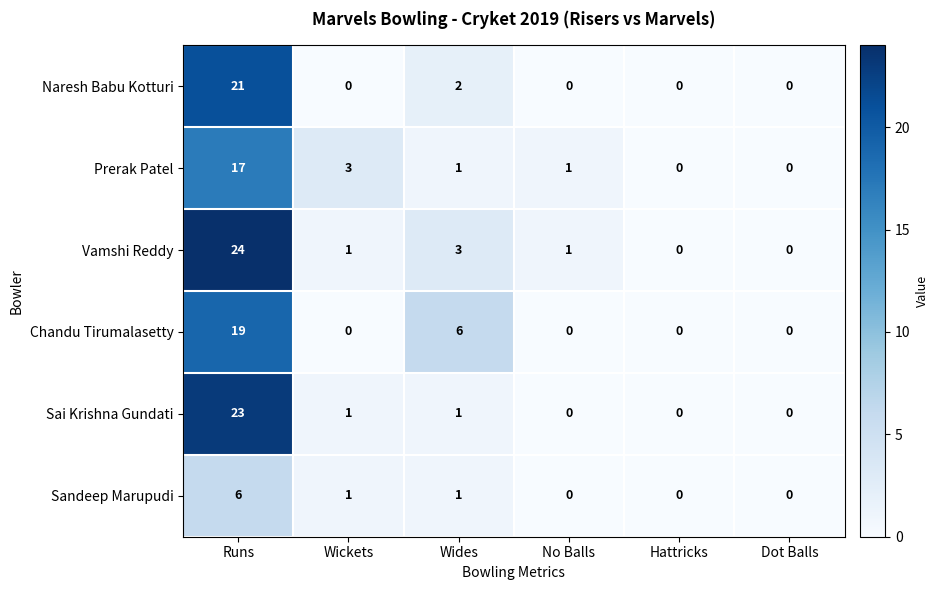

What is the difference between the highest and lowest values at Runs?

18